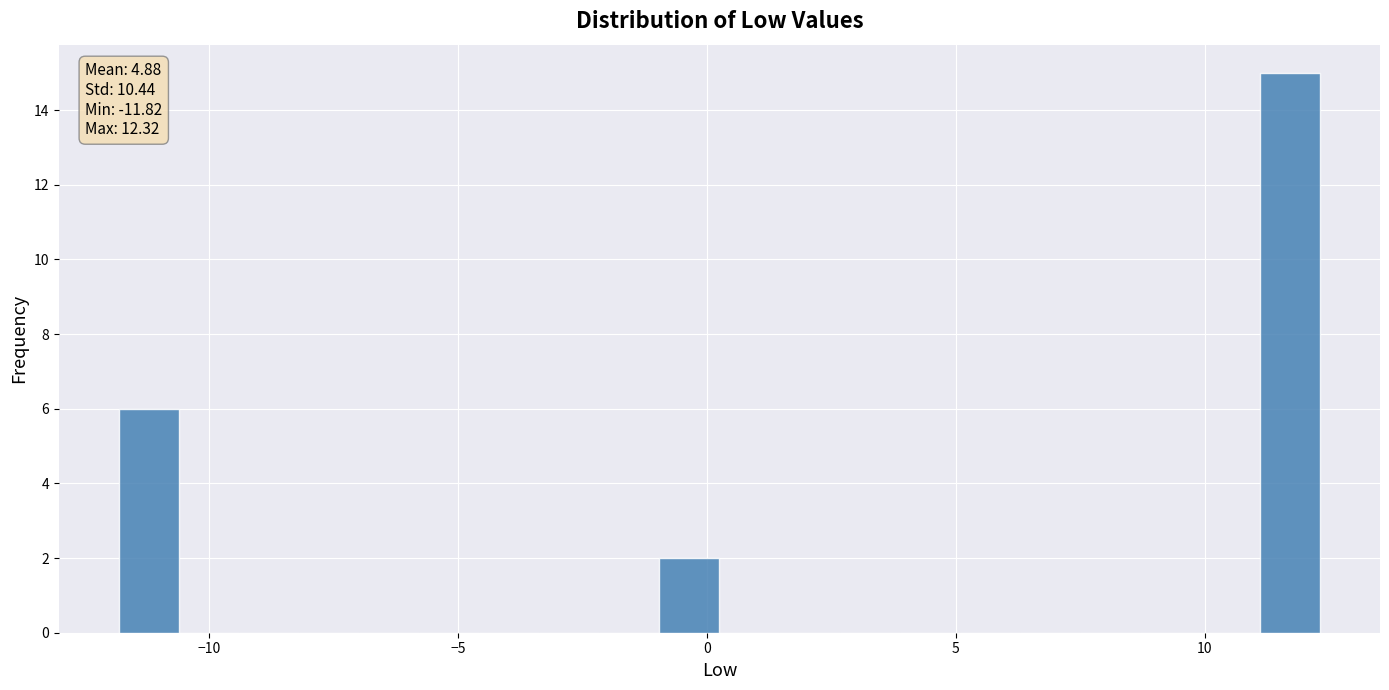

Around what value on the x-axis is the tallest bar? Give the approximate position of its centre, as read against the axis.

11.5